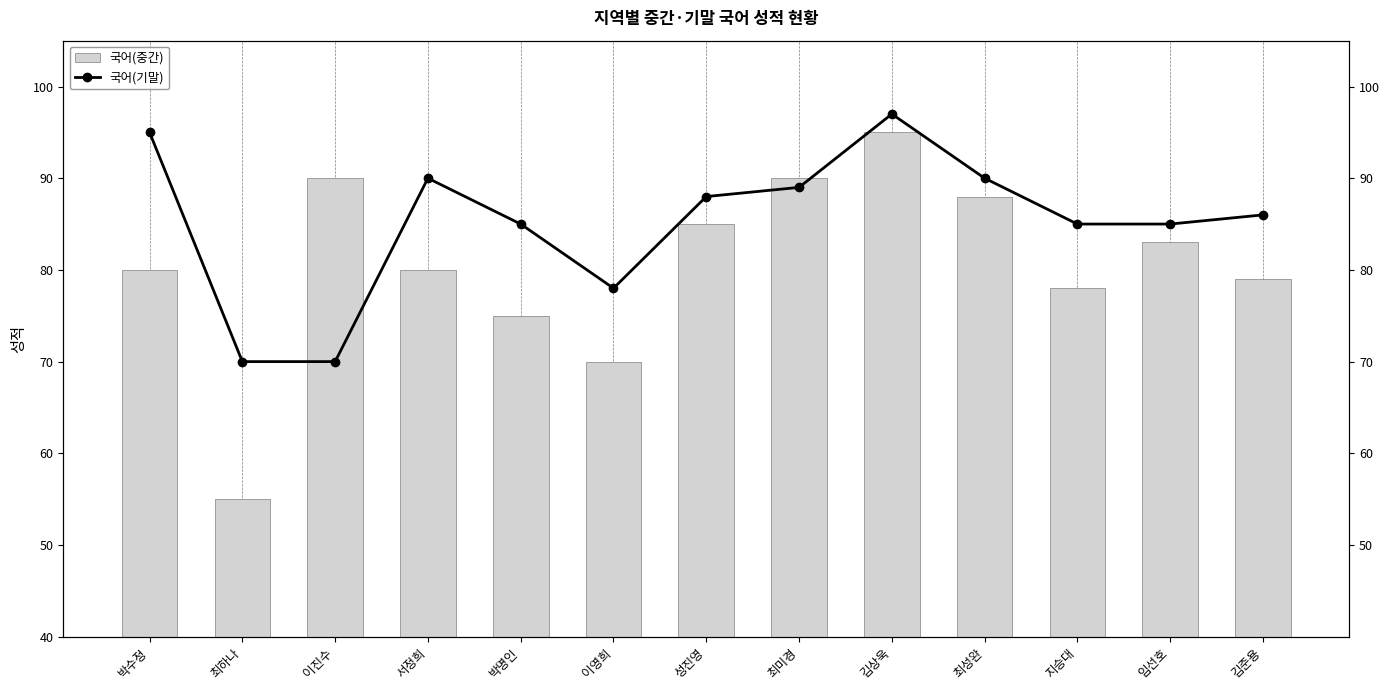

At which label does 국어(중간) first exceed 80?

이진수